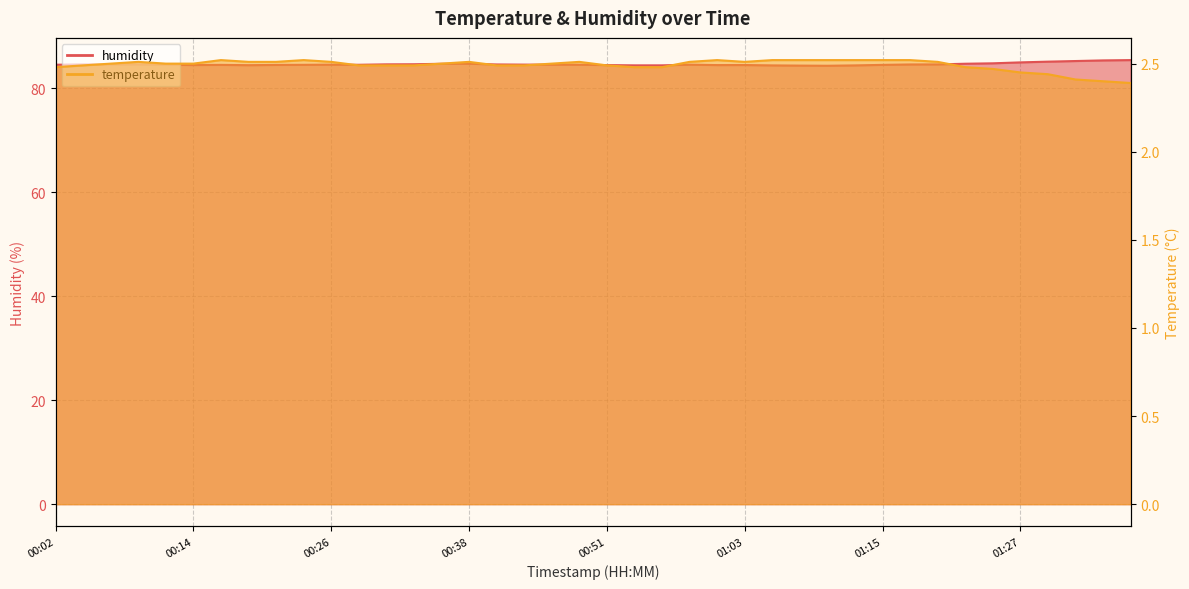

What value does the temperature series have at 00:48?

2.5